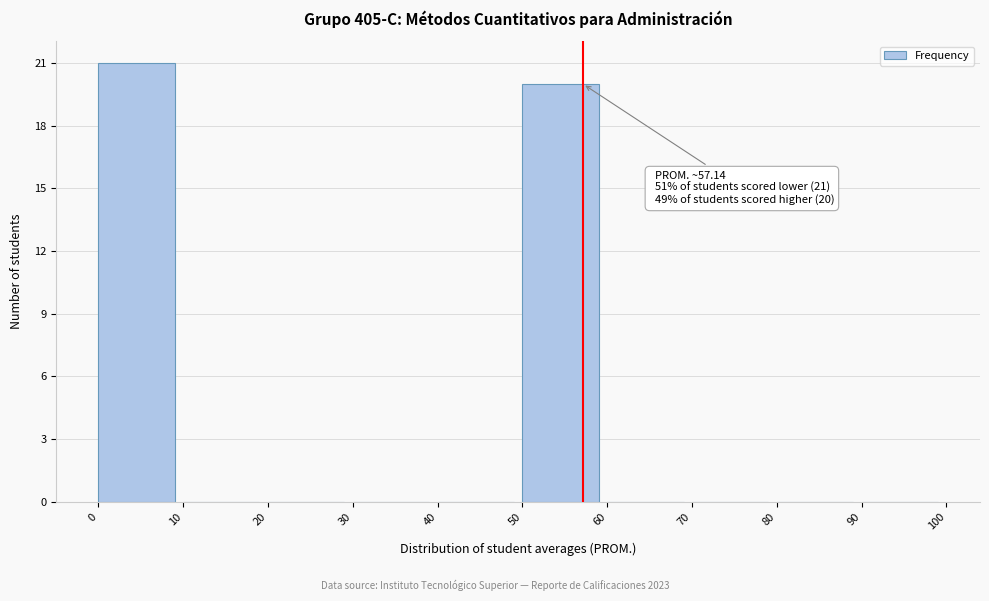

Which range on the x-axis has the tallest bar?

0 to 10